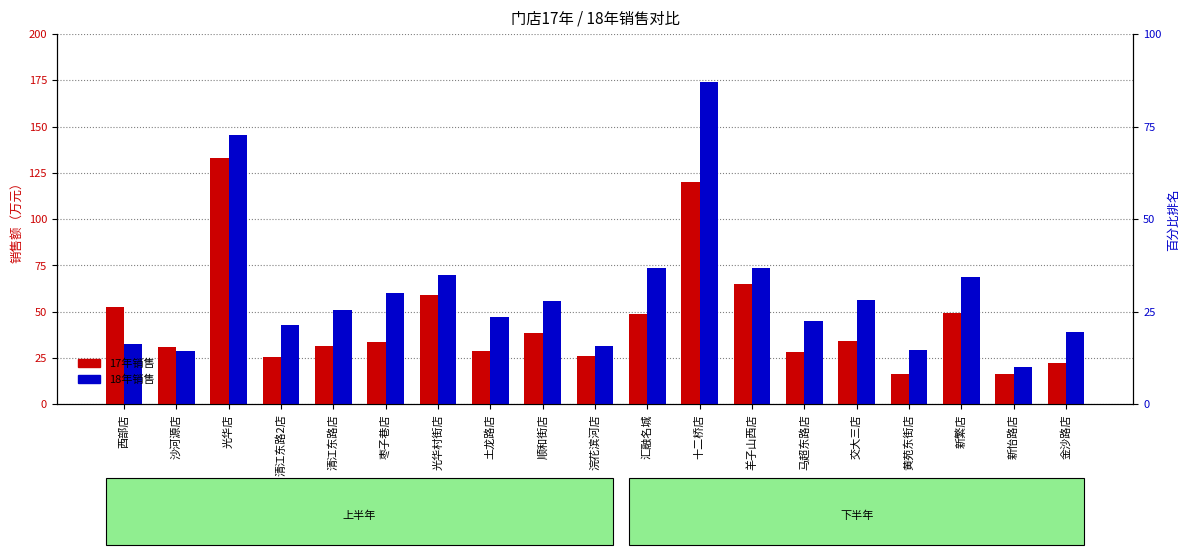

How many values in the 18年销售 series are below 51?

9